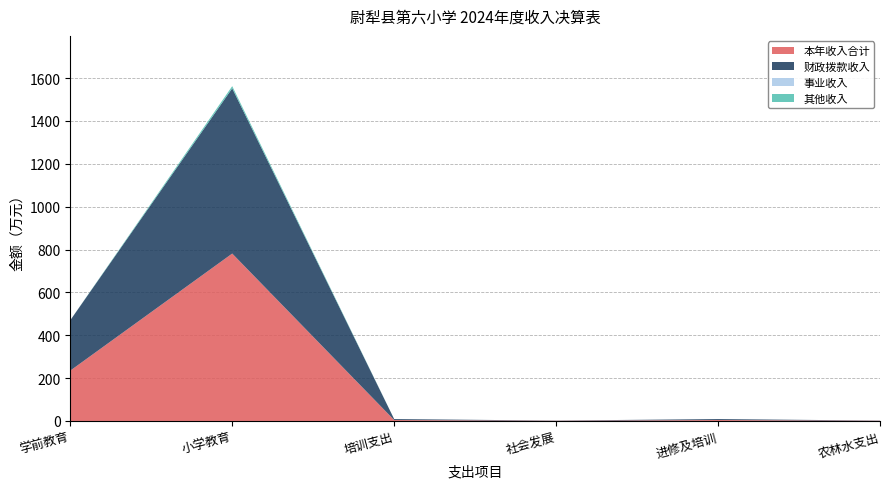

Reading left to right, extract all data points from this chart.

本年收入合计: 学前教育=235.0	小学教育=781.2	培训支出=4.5	社会发展=1.0	进修及培训=4.5	农林水支出=1.0
财政拨款收入: 学前教育=235.0	小学教育=770.9	培训支出=4.5	社会发展=1.0	进修及培训=4.5	农林水支出=1.0
事业收入: 学前教育=0.0	小学教育=0.0	培训支出=0.0	社会发展=0.0	进修及培训=0.0	农林水支出=0.0
其他收入: 学前教育=0.0	小学教育=10.3	培训支出=0.0	社会发展=0.0	进修及培训=0.0	农林水支出=0.0